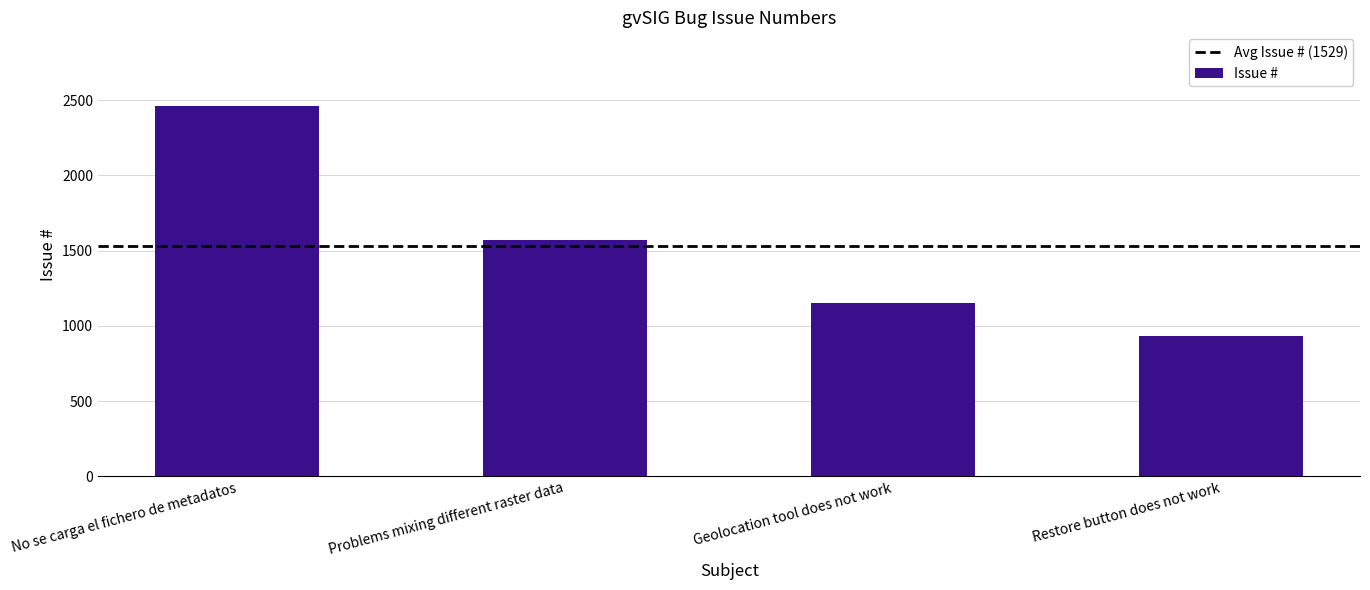

What is the sum of the values at Problems mixing different raster data and No se carga el fichero de metadatos?

4029